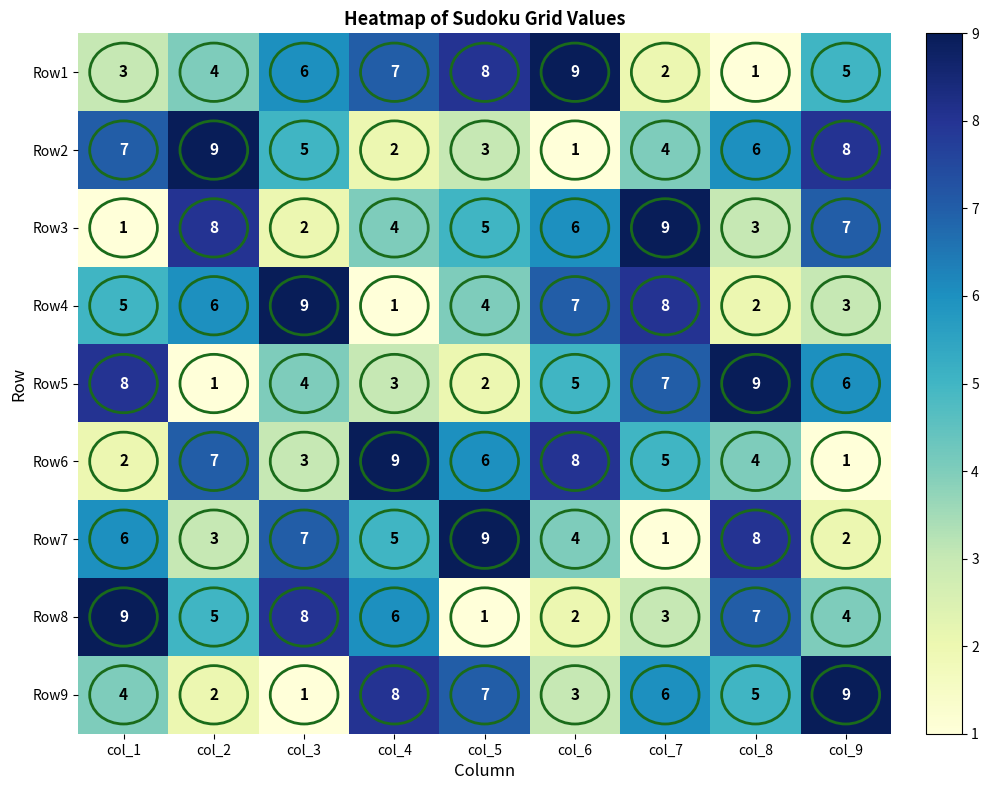

Count the Row5 values in the range 3 to 7.

5